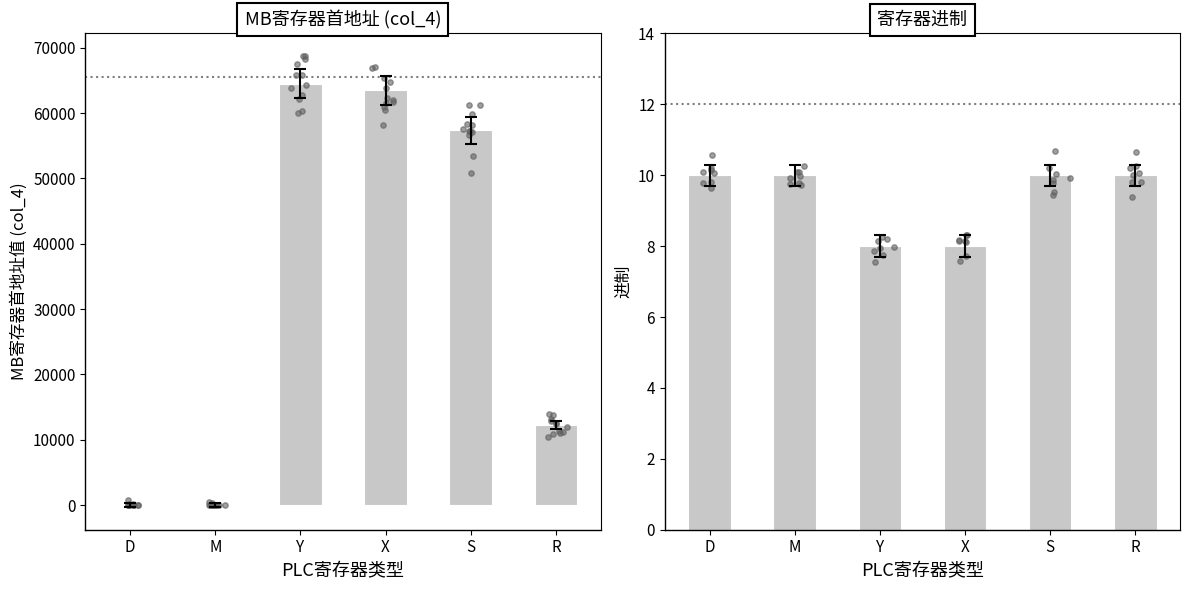

What is the total value across all series at S?

57354